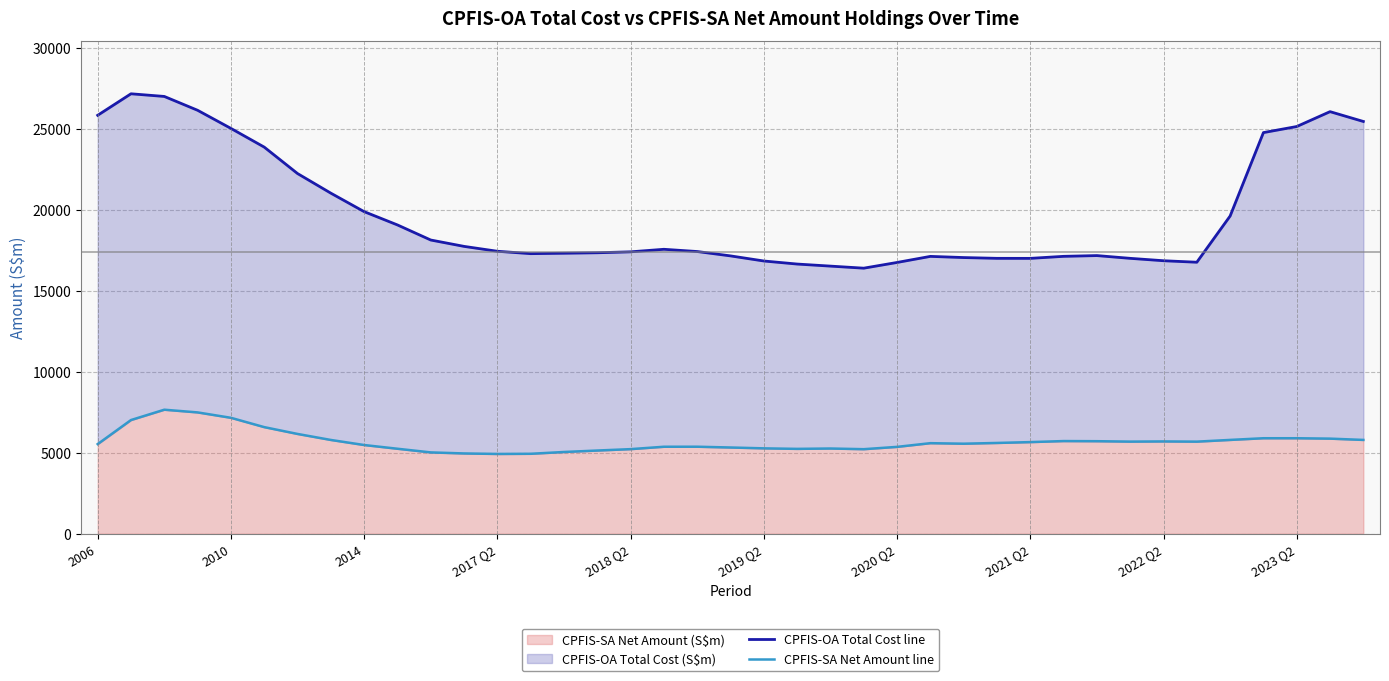

What is the highest value of the CPFIS-SA Net Amount (S$m) series?

7661.7